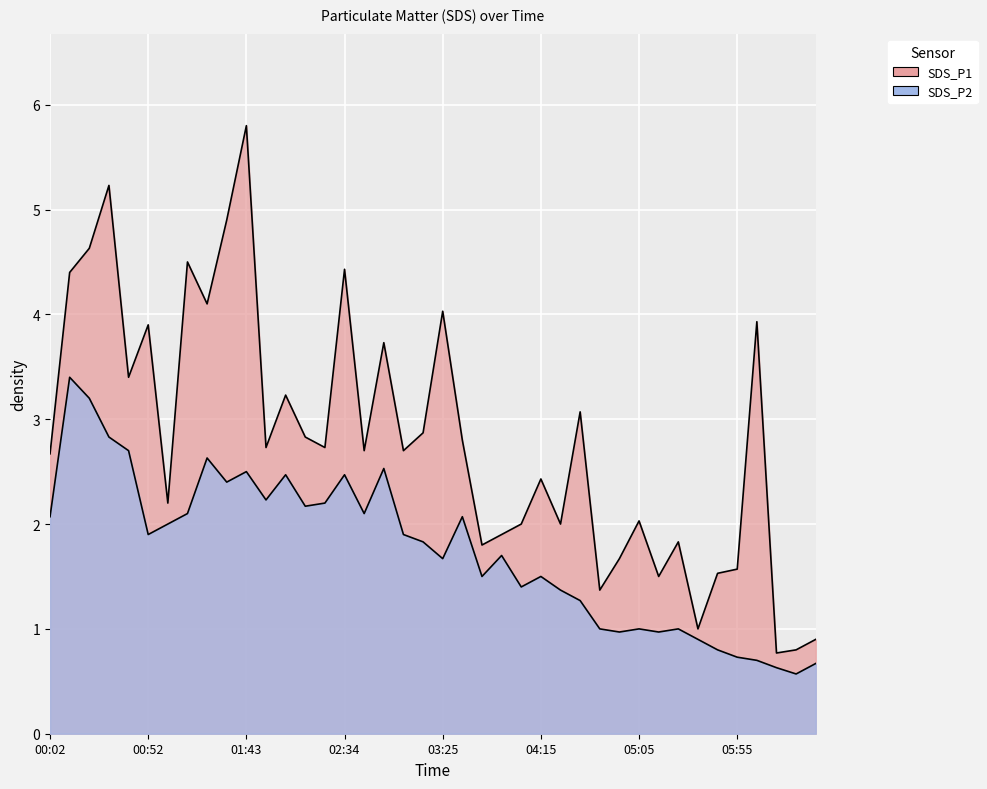

True or false: SDS_P2 has a value of 2.6 at 01:02.

False